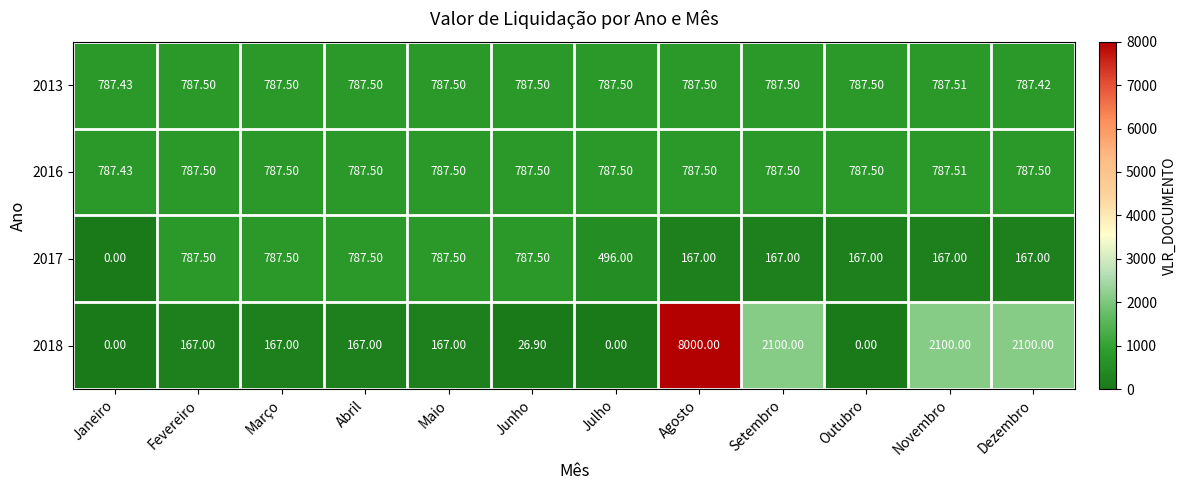

At which category does the chart reach its peak across all series?

Agosto